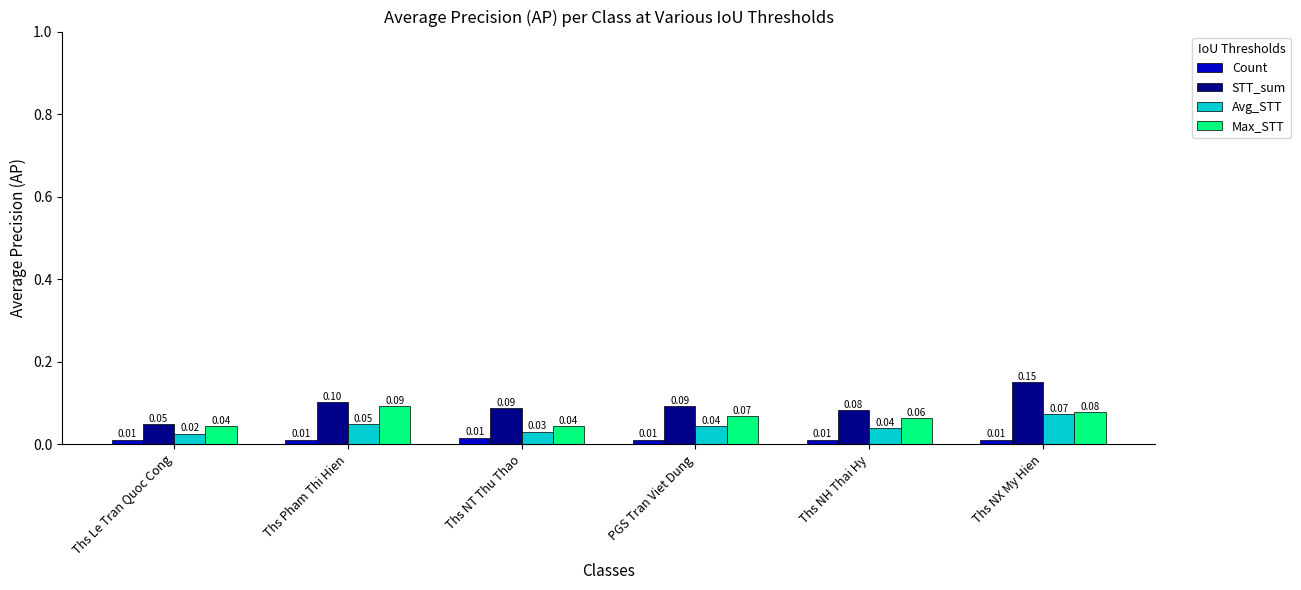

What are all the series names shown in the legend?

Count, STT_sum, Avg_STT, Max_STT